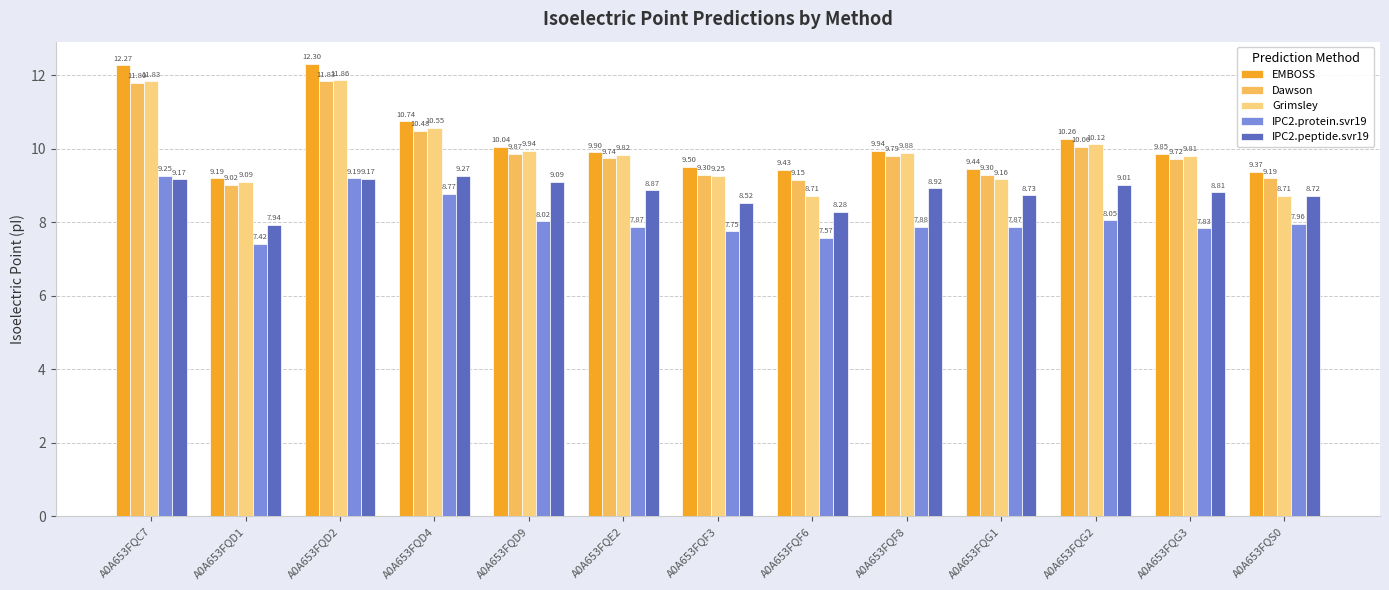

How many distinct data groups are displayed?

5